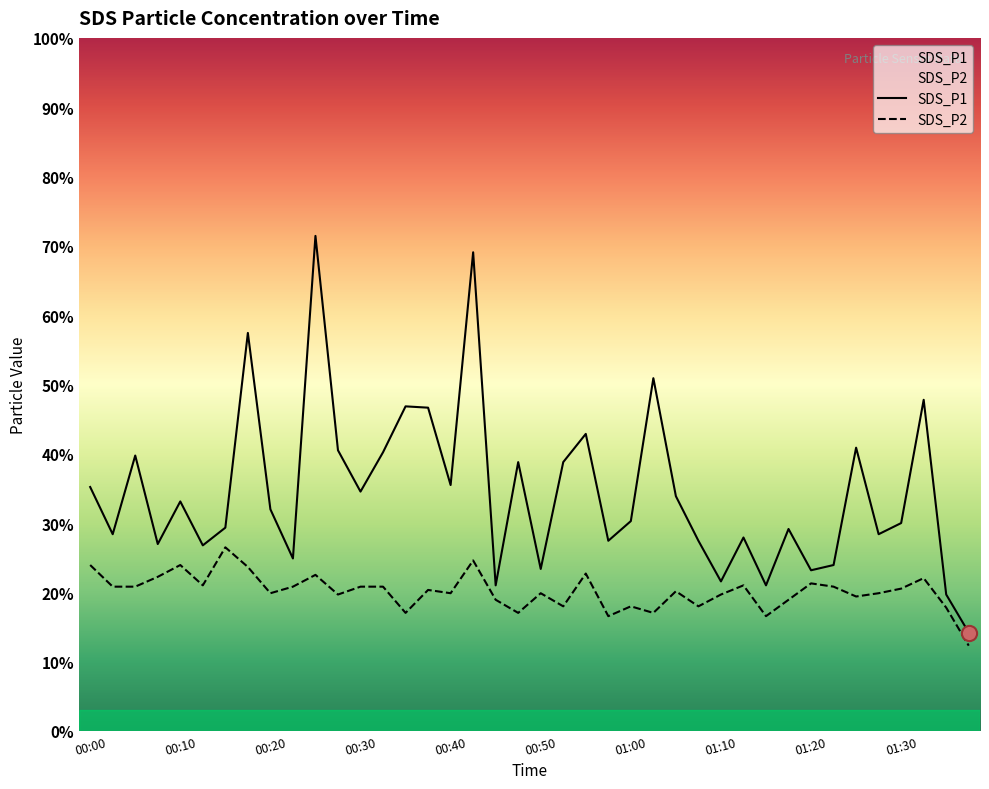

At which category is the sum across all series the highest?

00:25